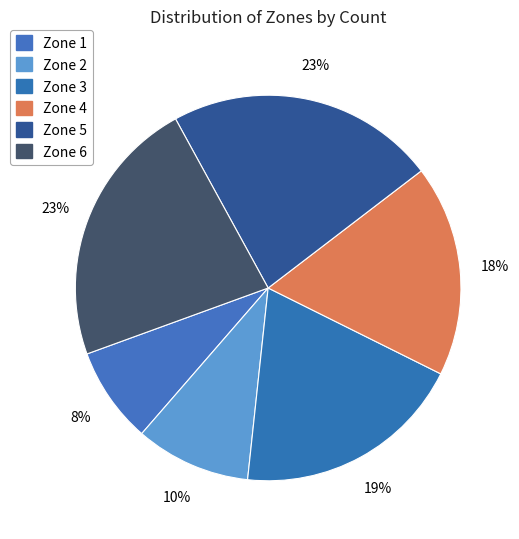

The Zone 2 slice represents 10% of the pie. True or false?

True